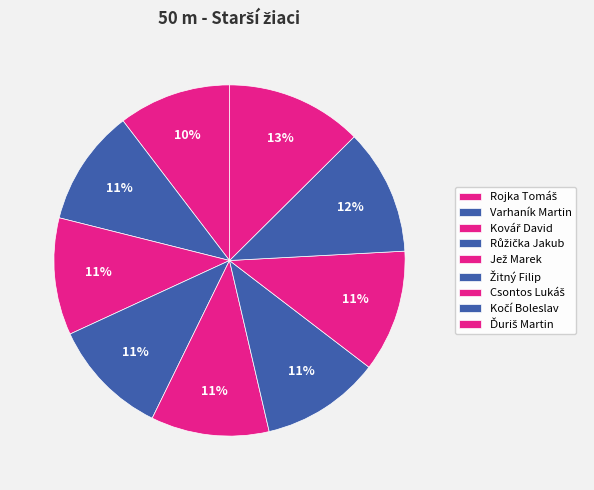

Which category has the biggest portion of the pie?

Ďuriš Martin